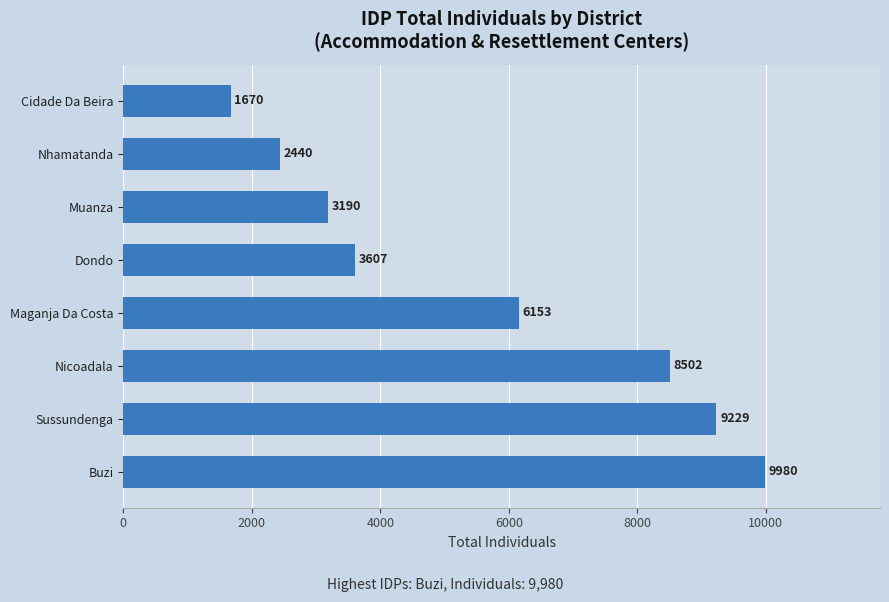

What is the greatest value displayed?

9980